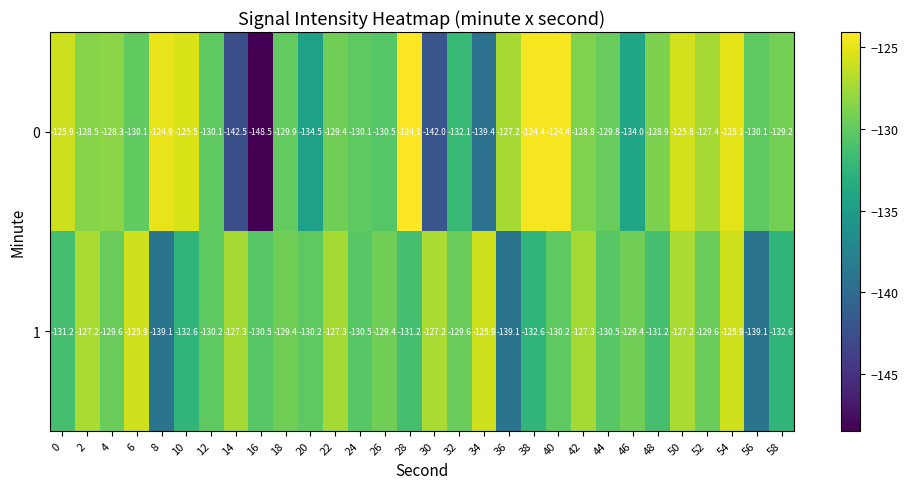

How many distinct data groups are displayed?

2